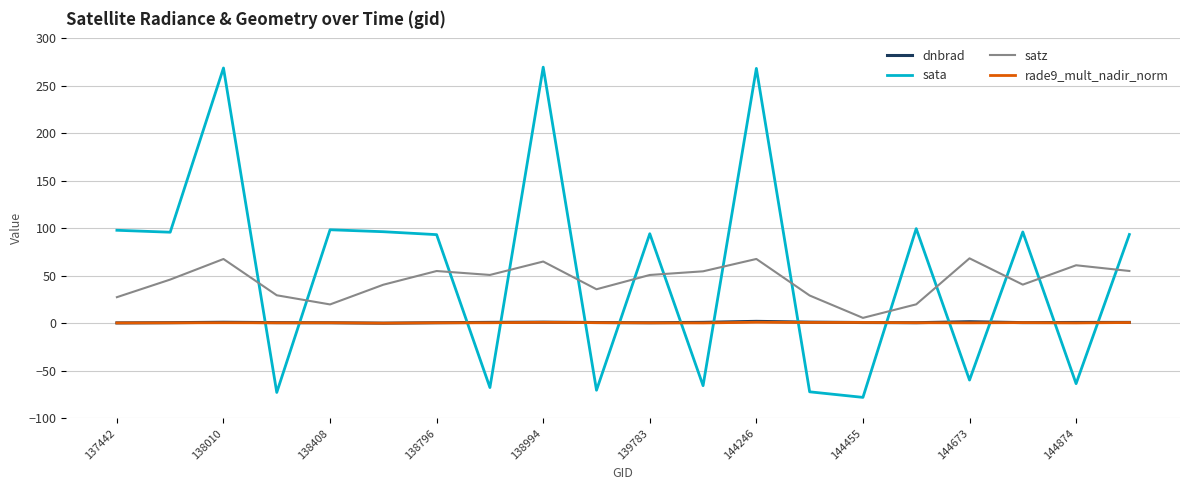

Which series has the largest range (max minus min)?

sata